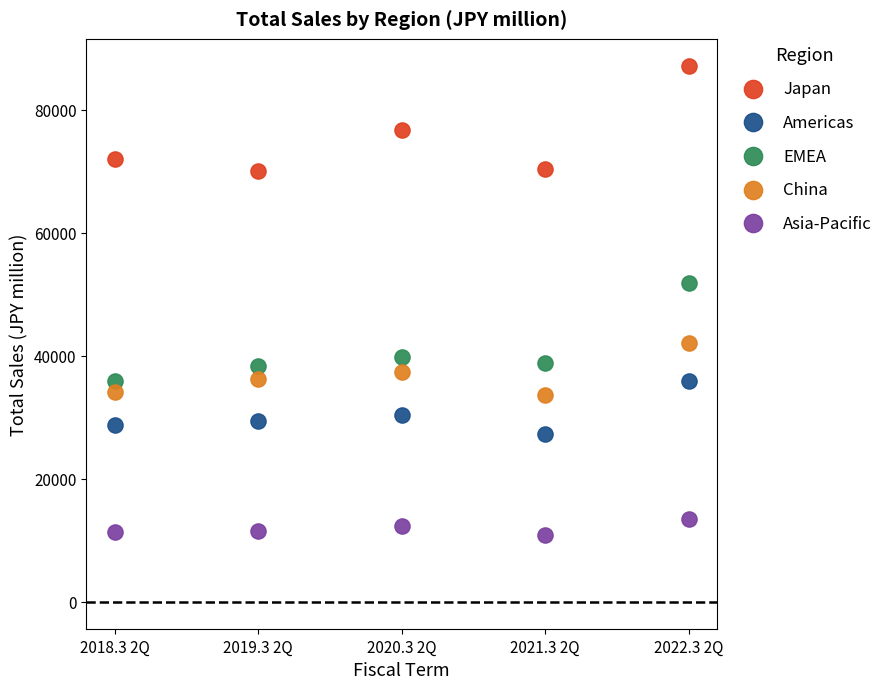

Which series contains the lowest Y value?

Asia-Pacific